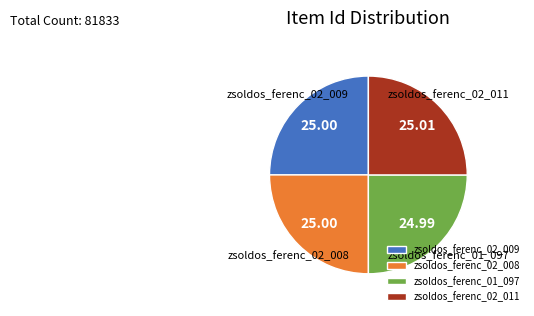

What is the ratio of the value at zsoldos_ferenc_02_009 to the value at zsoldos_ferenc_02_011?

1.0